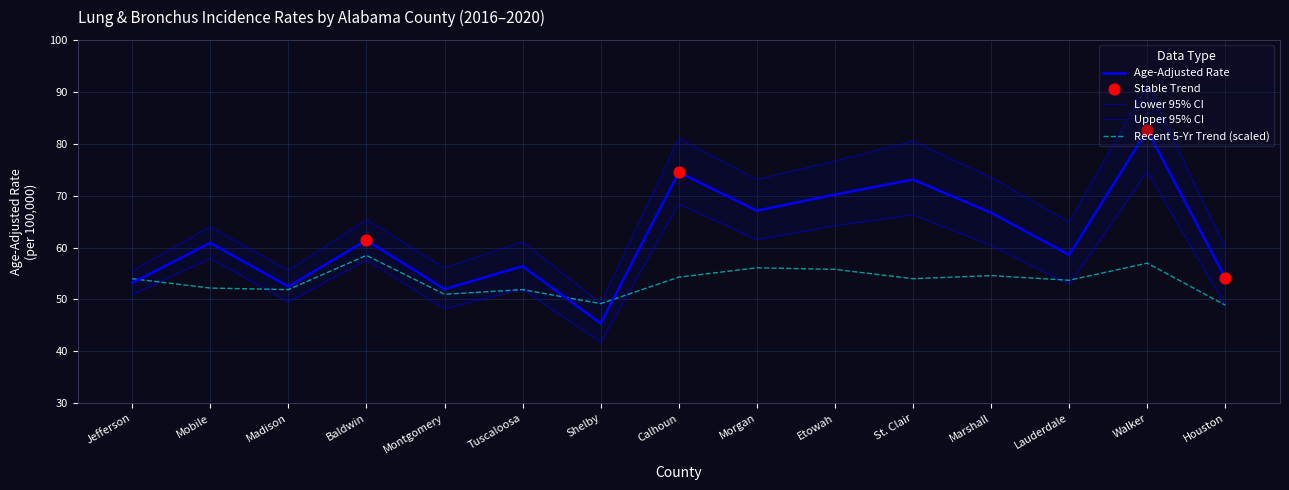

Is the value of Age-Adjusted Rate at Madison greater than the value of Upper 95% CI at Mobile?

No